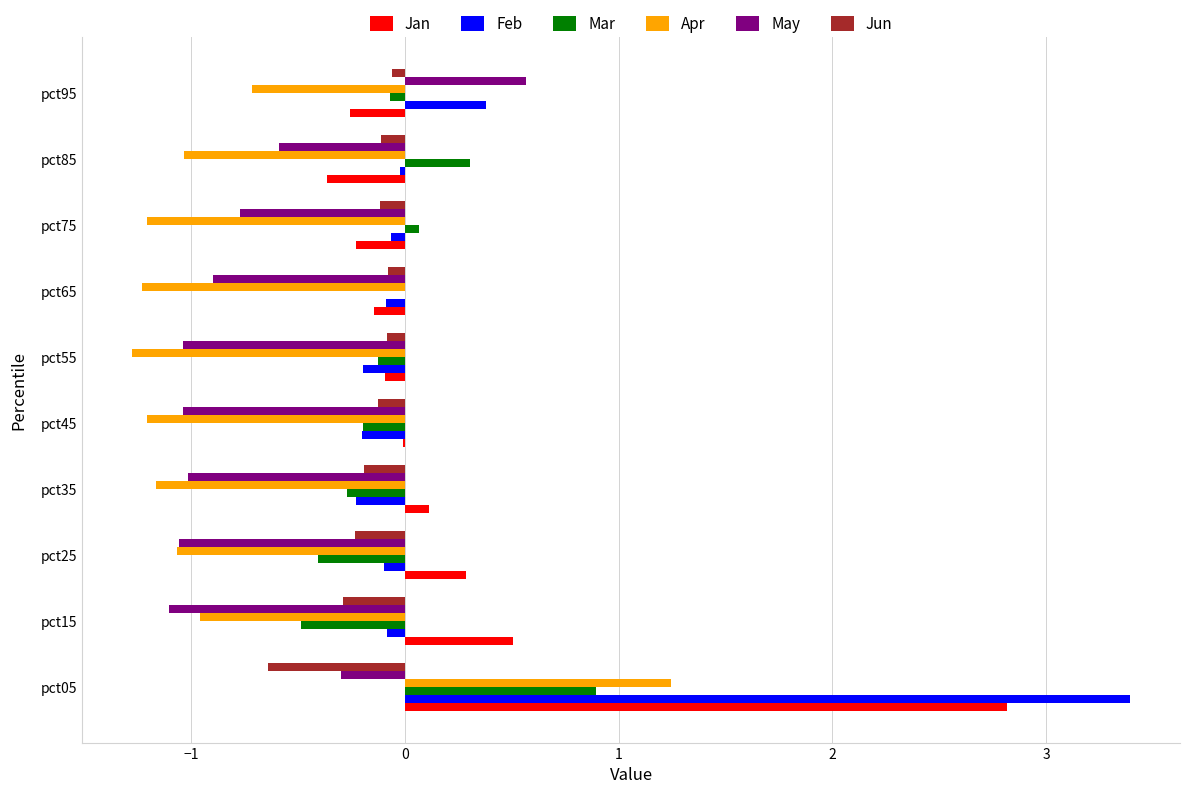

How many series are shown in this chart?

6